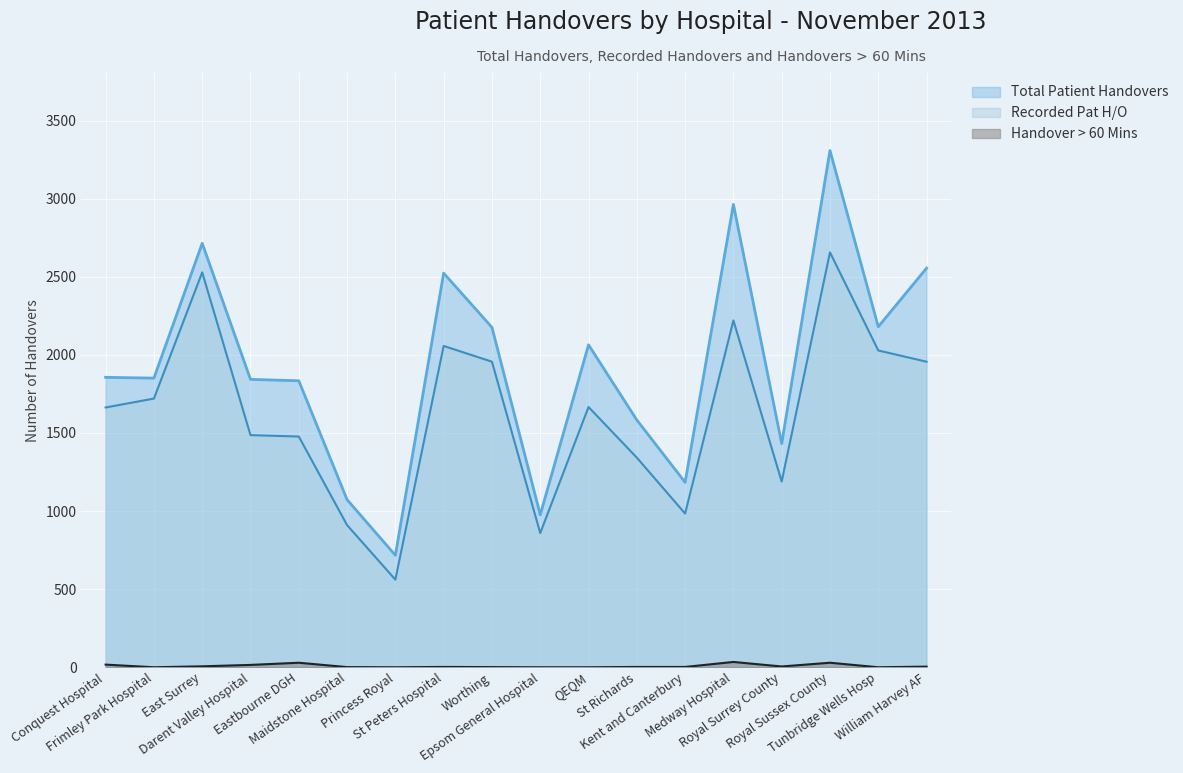

What is the sum of all Total Patient Handovers values?

34832